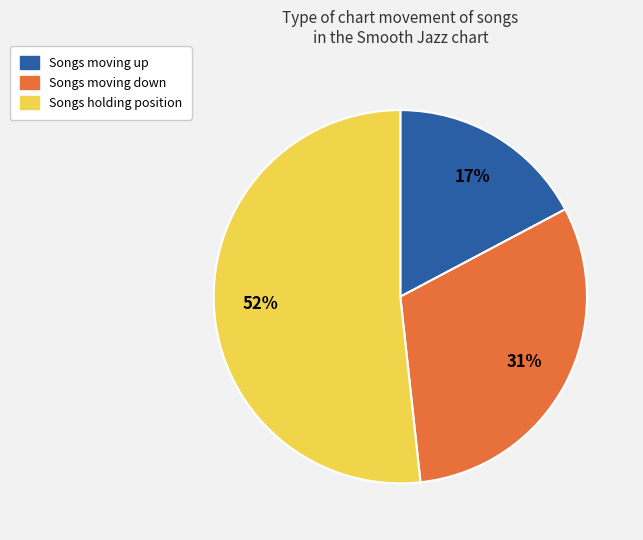

Count the number of slices in the pie.

3